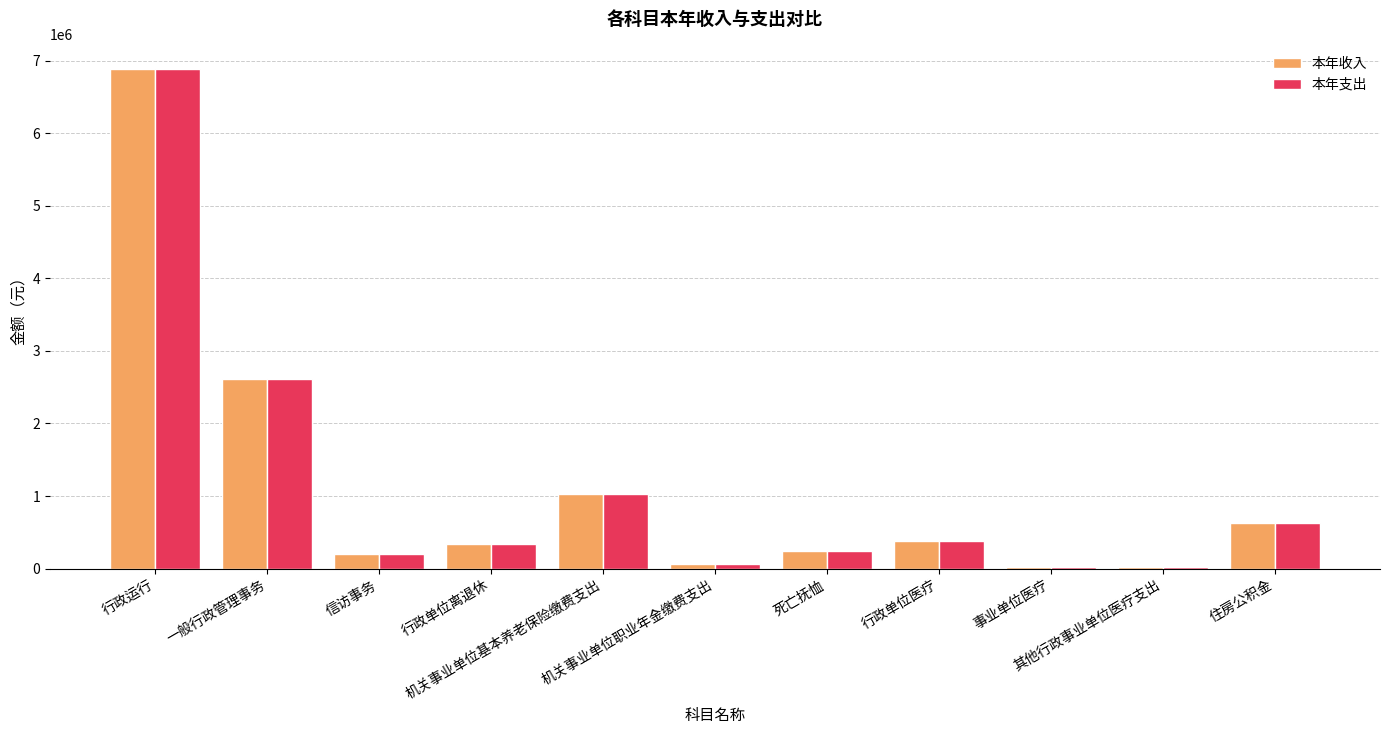

What is the maximum value shown in the chart?

6877359.6